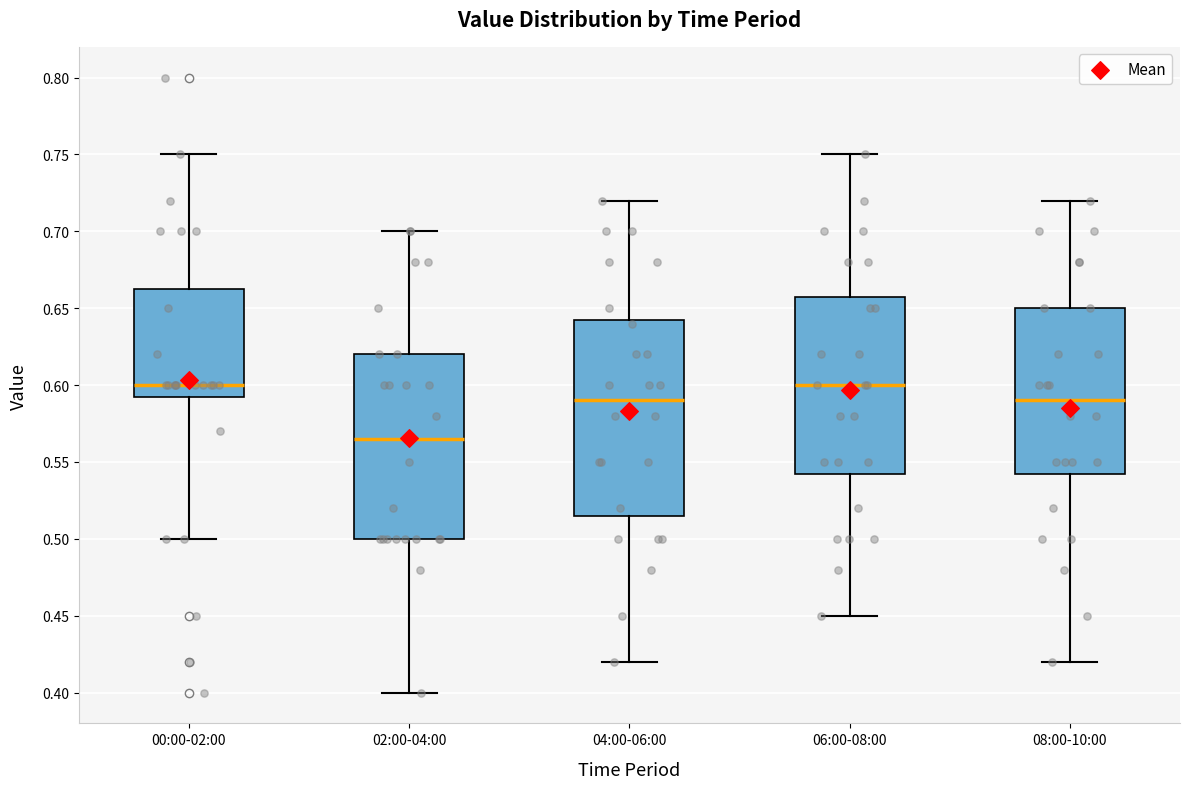

Reading left to right, read every box against the y-axis: the position of its median line, the range the box covers, and the ends of its whiskers. The values are not printed on the chart, so give them approximately, as read against the axis.

00:00-02:00: median 0.600, box 0.595 to 0.665, whiskers 0.500 to 0.750
02:00-04:00: median 0.565, box 0.500 to 0.620, whiskers 0.400 to 0.700
04:00-06:00: median 0.590, box 0.515 to 0.645, whiskers 0.420 to 0.720
06:00-08:00: median 0.600, box 0.545 to 0.660, whiskers 0.450 to 0.750
08:00-10:00: median 0.590, box 0.545 to 0.650, whiskers 0.420 to 0.720